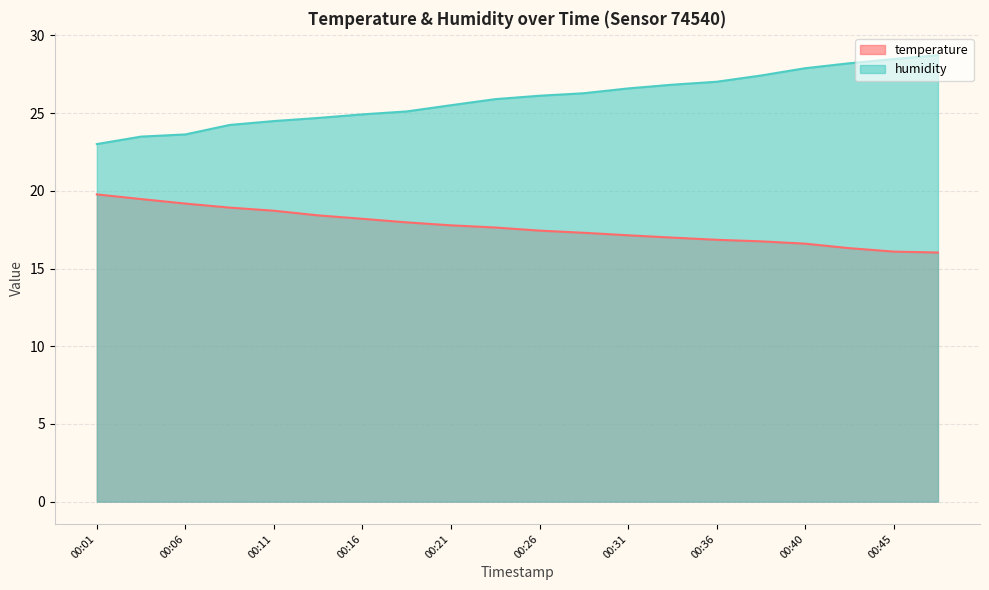

Between 00:18 and 00:45, which series saw the biggest shift?

humidity